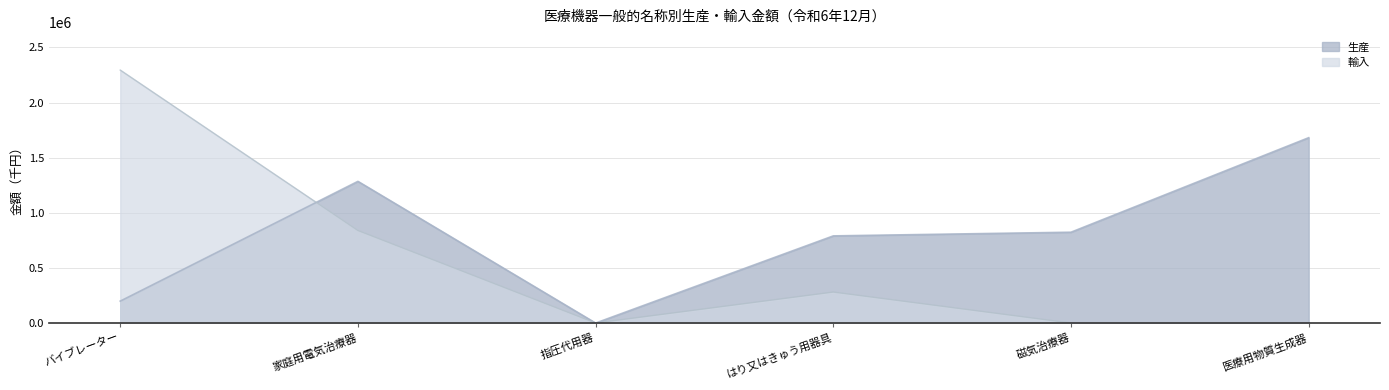

Does the chart display data point markers on the line(s)?

No